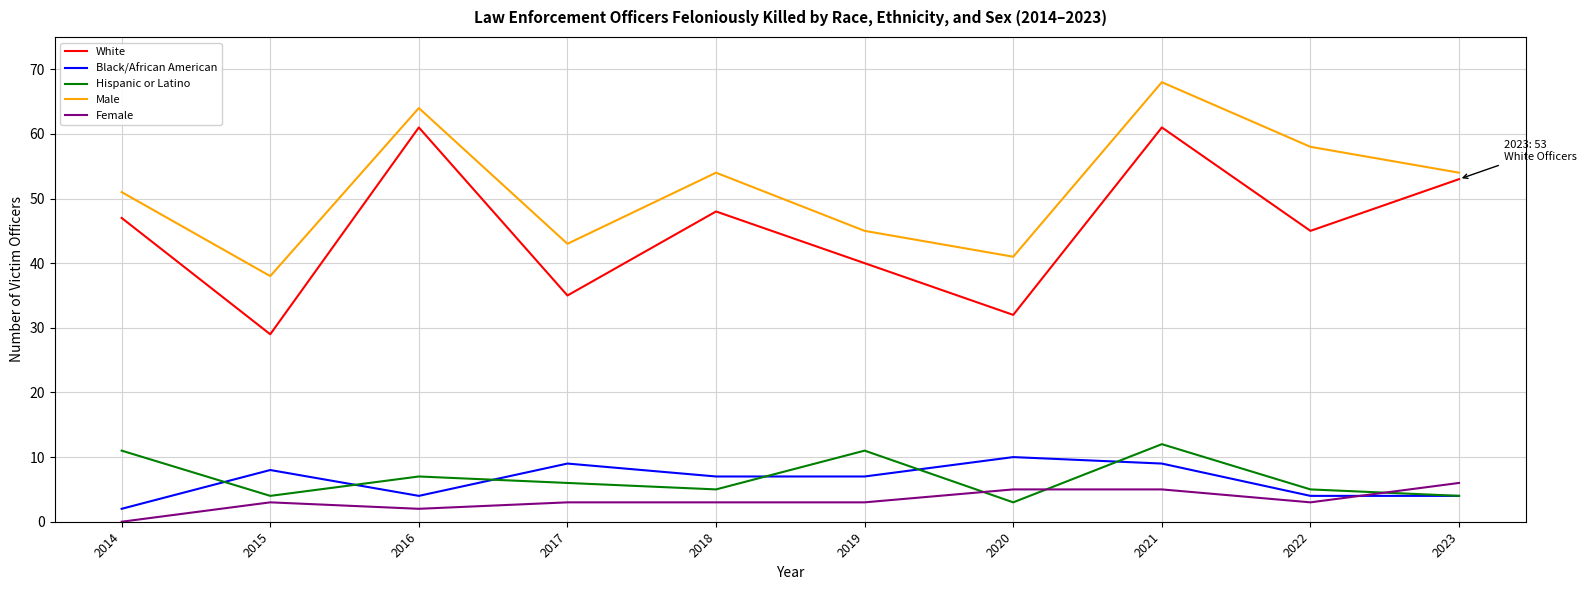

Which series has the widest spread of values?

White